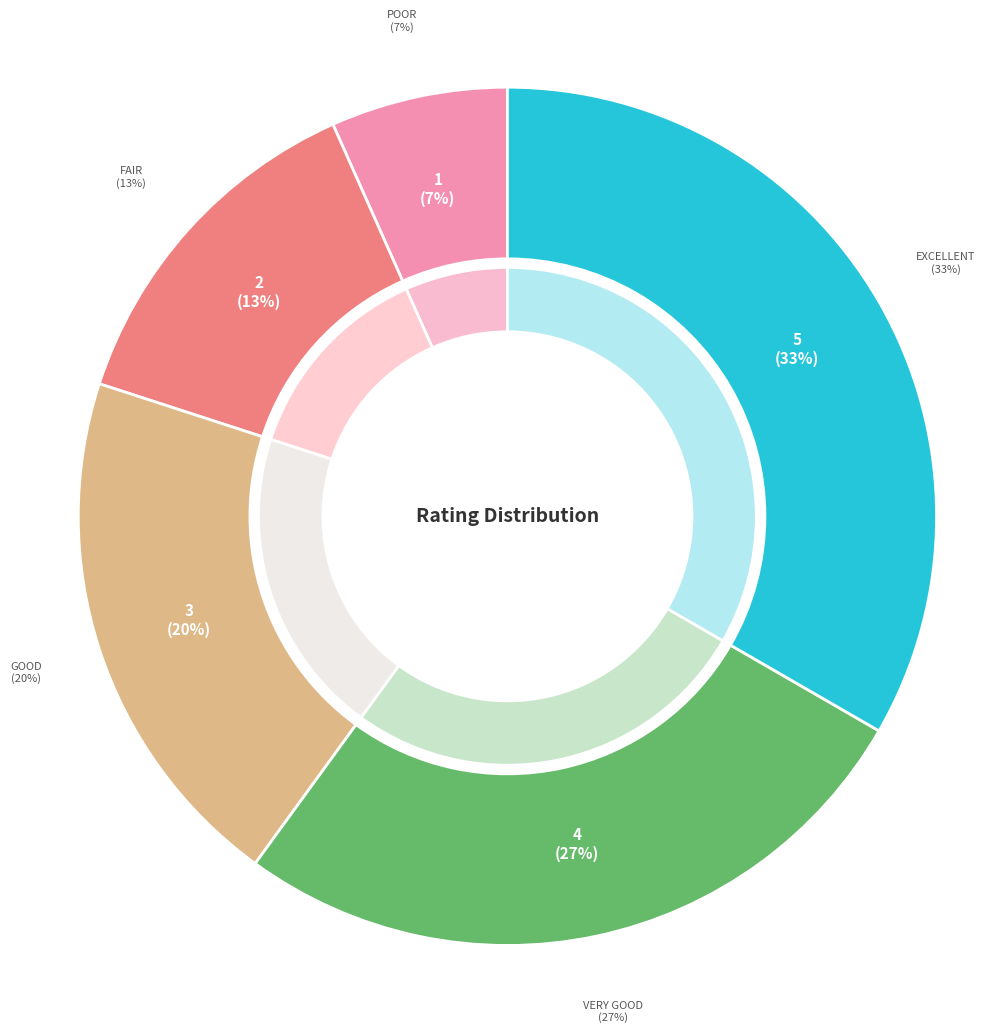

To the nearest percent, what portion does Poor represent?

7%